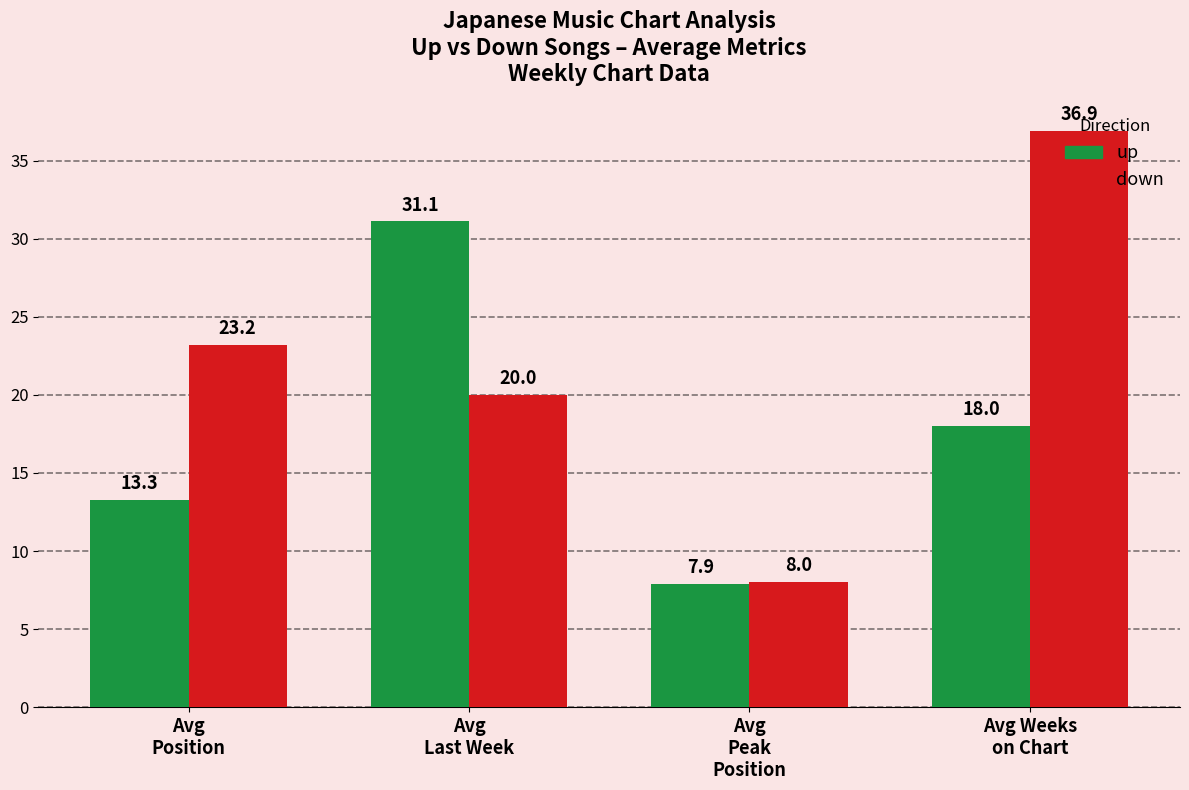

The down series shows 12.4 at Avg
Last Week. True or false?

False